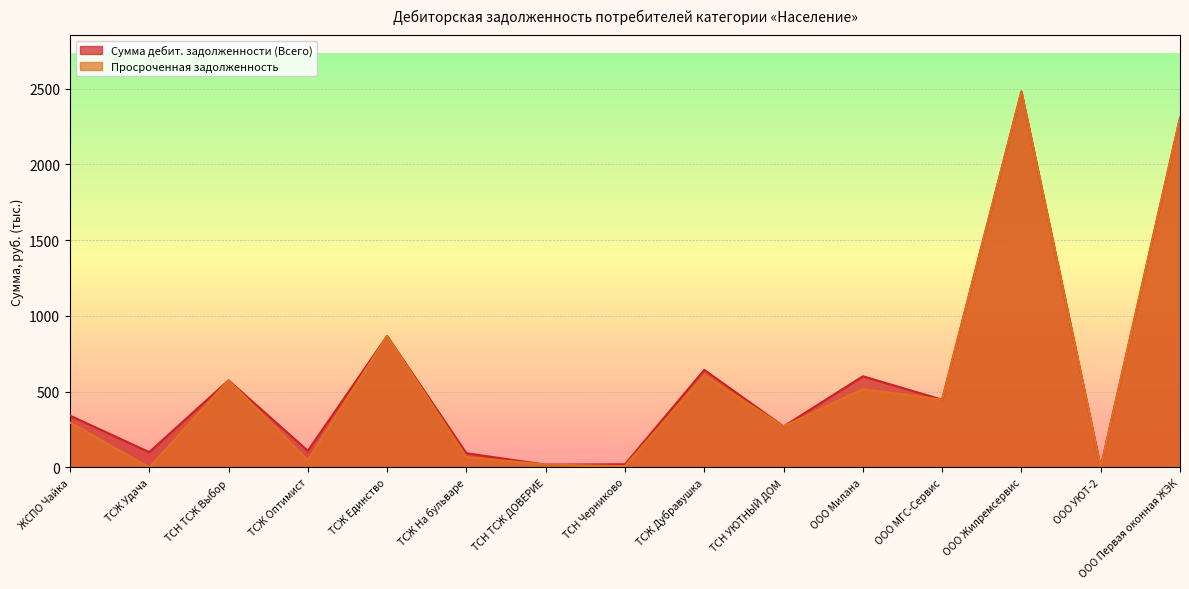

Between ООО Милана and ООО Жилремсервис, which series saw the biggest shift?

Просроченная задолженность